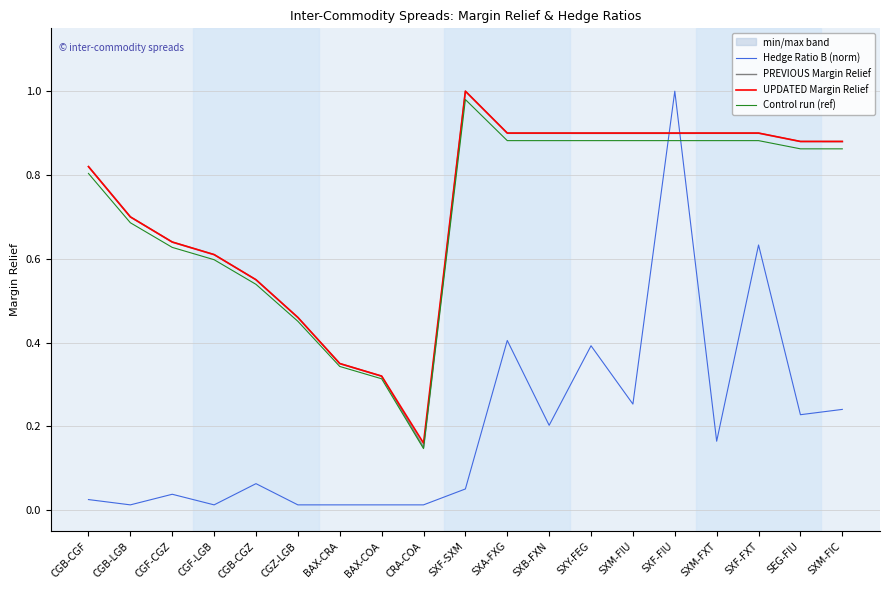

What is the difference between the second highest and minimum values in the UPDATED Margin Relief series?

0.7